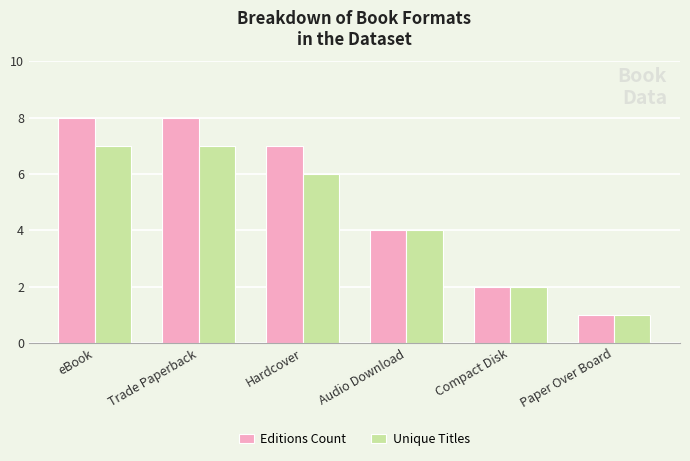

What is the difference between the highest and lowest values at eBook?

1